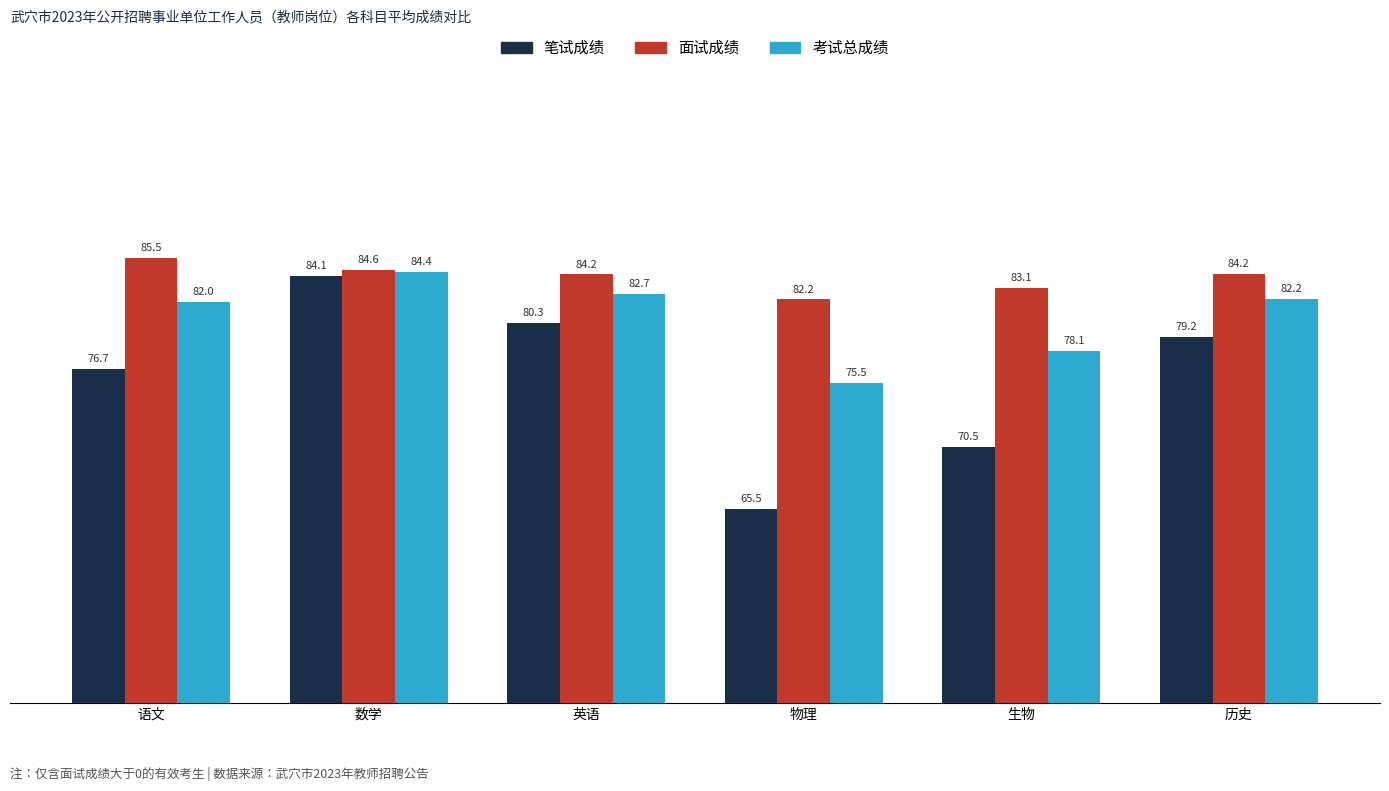

Read the 面试成绩 value at 物理.

82.2